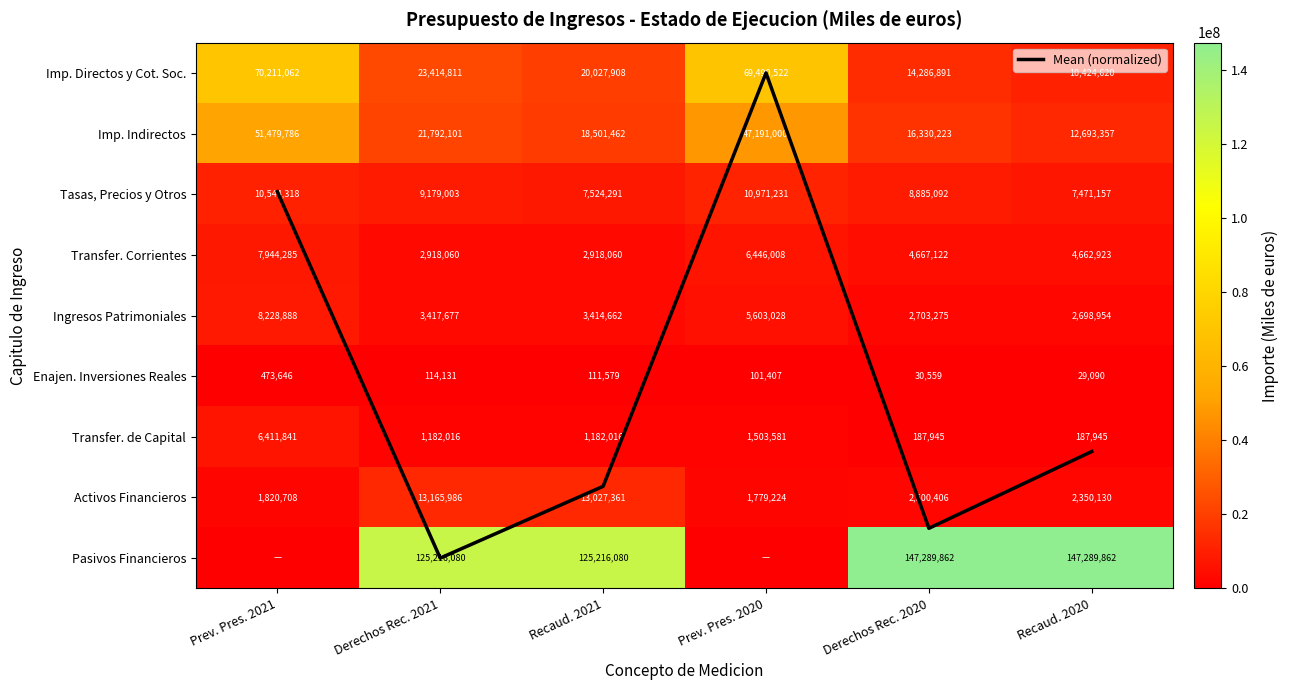

Which series changed the most between Derechos Rec. 2021 and Recaud. 2020?

Pasivos Financieros